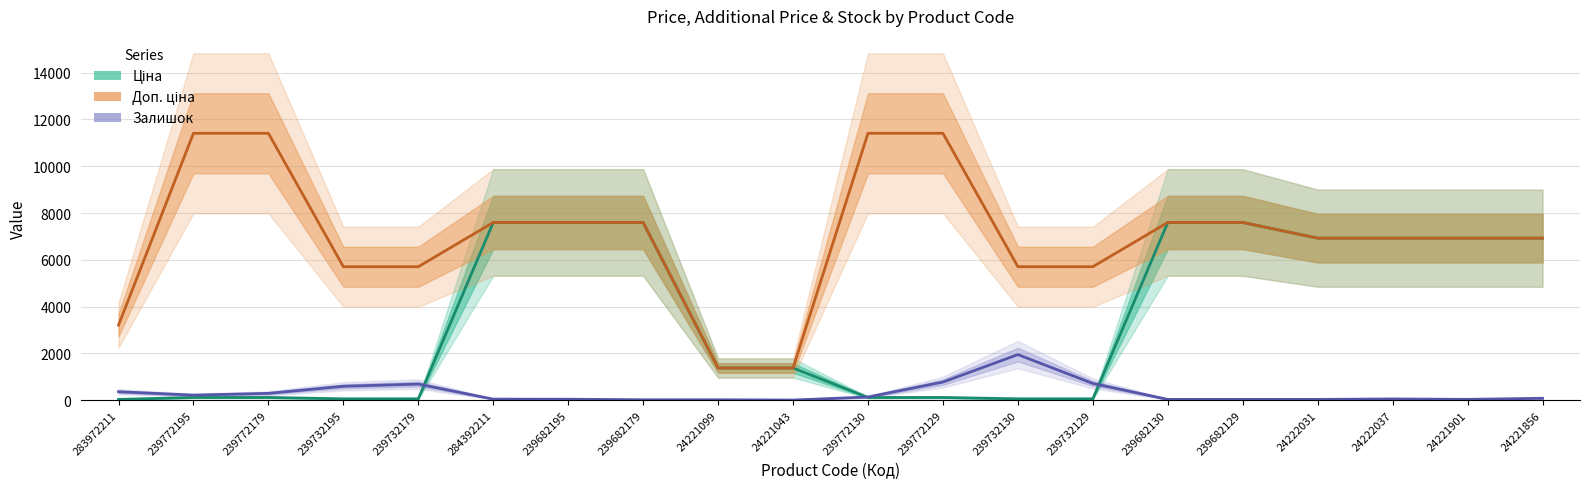

How many intersections are there between Залишок and Ціна?

3